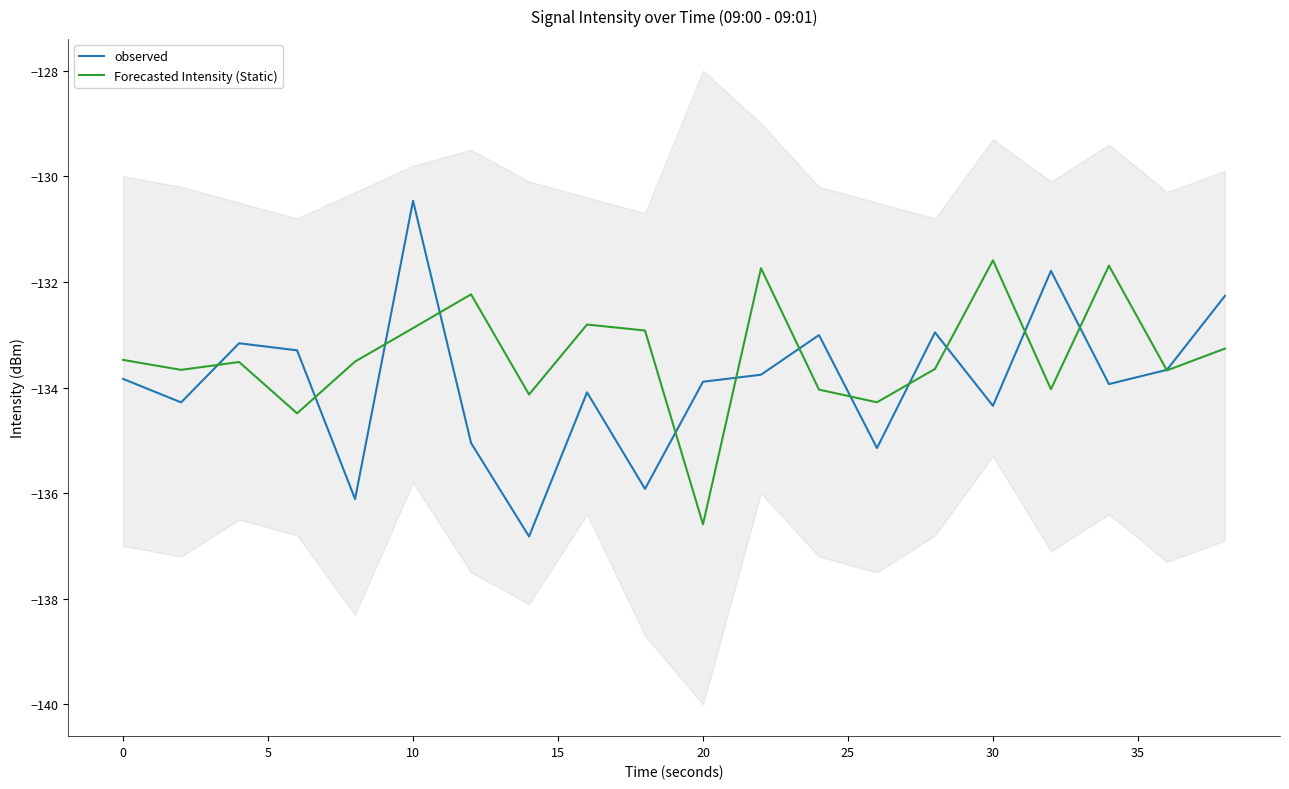

Reading right to left, transcribe all the data shown in this chart.

observed: -132.3	-133.7	-133.9	-131.8	-134.3	-133.0	-135.1	-133.0	-133.8	-133.9	-135.9	-134.1	-136.8	-135.0	-130.5	-136.1	-133.3	-133.2	-134.3	-133.8
Forecasted Intensity (Static): -133.3	-133.7	-131.7	-134.0	-131.6	-133.6	-134.3	-134.0	-131.7	-136.6	-132.9	-132.8	-134.1	-132.2	-132.9	-133.5	-134.5	-133.5	-133.7	-133.5